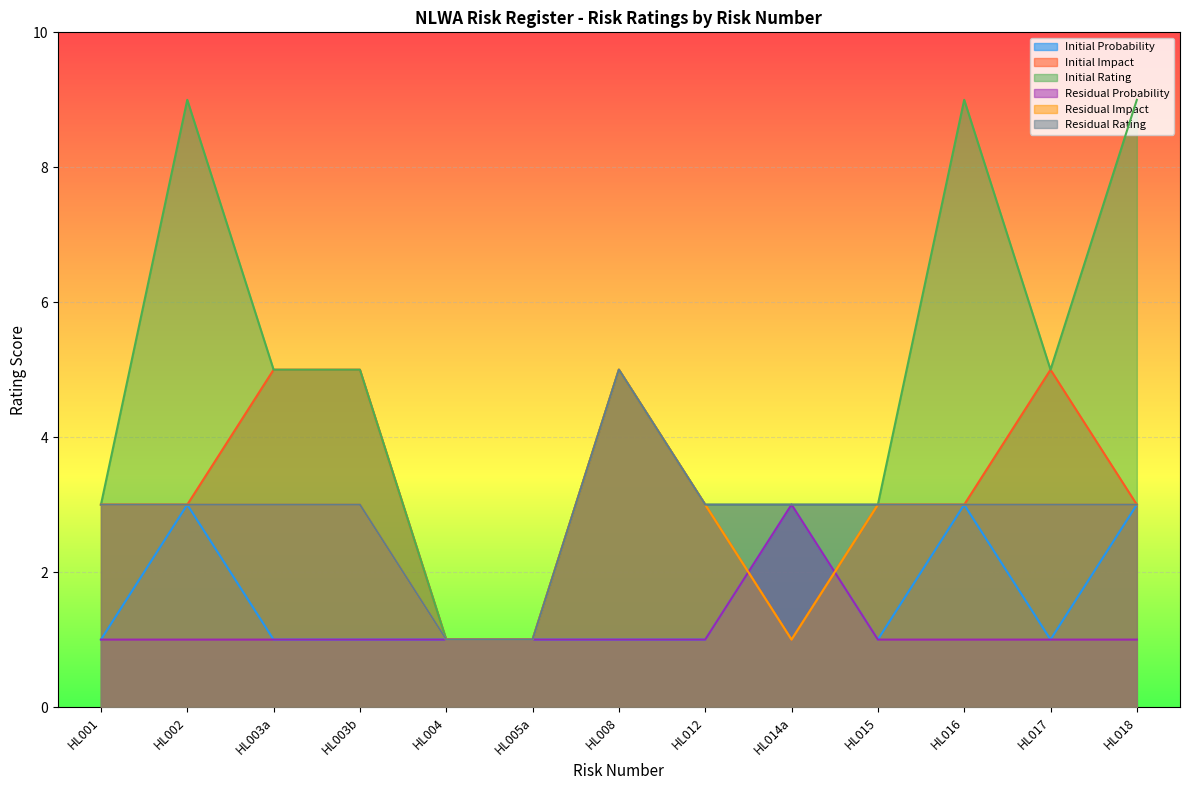

Which category has the highest value across all series?

HL002